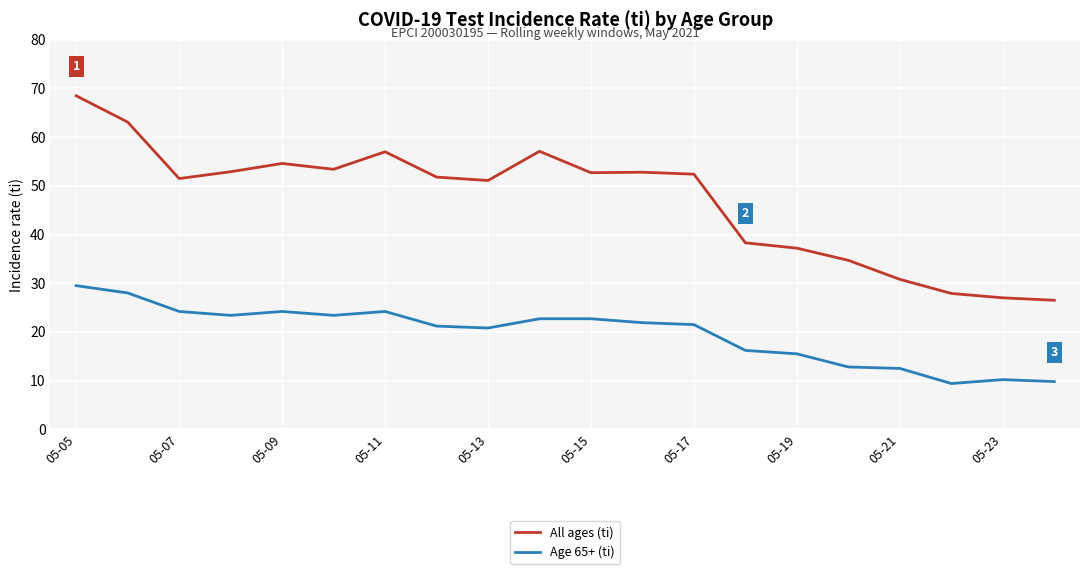

Which series has the largest total across all categories?

All ages (ti)